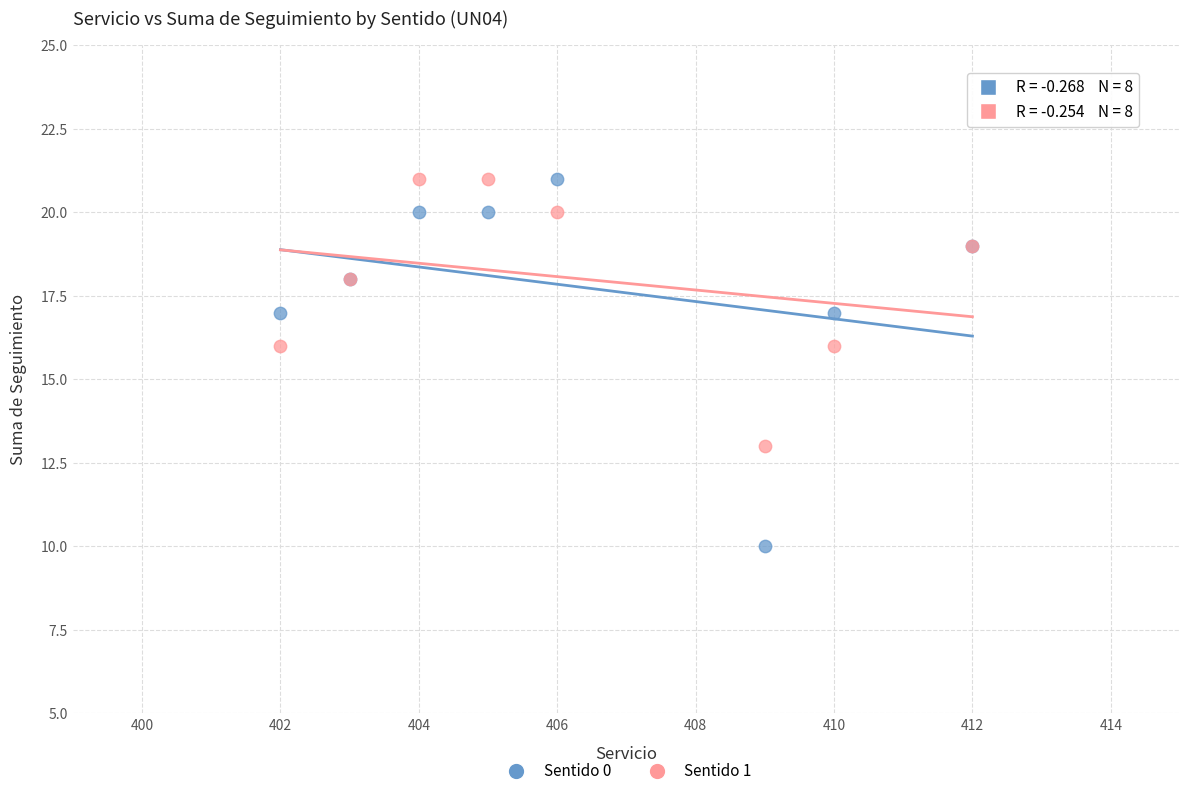

Which series reaches the minimum Y coordinate?

Sentido 0